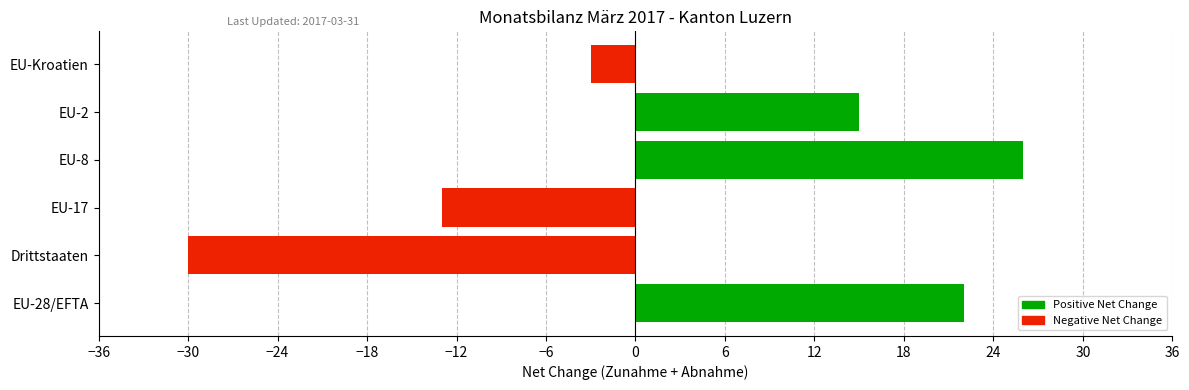

Count the number of categories in the chart.

6